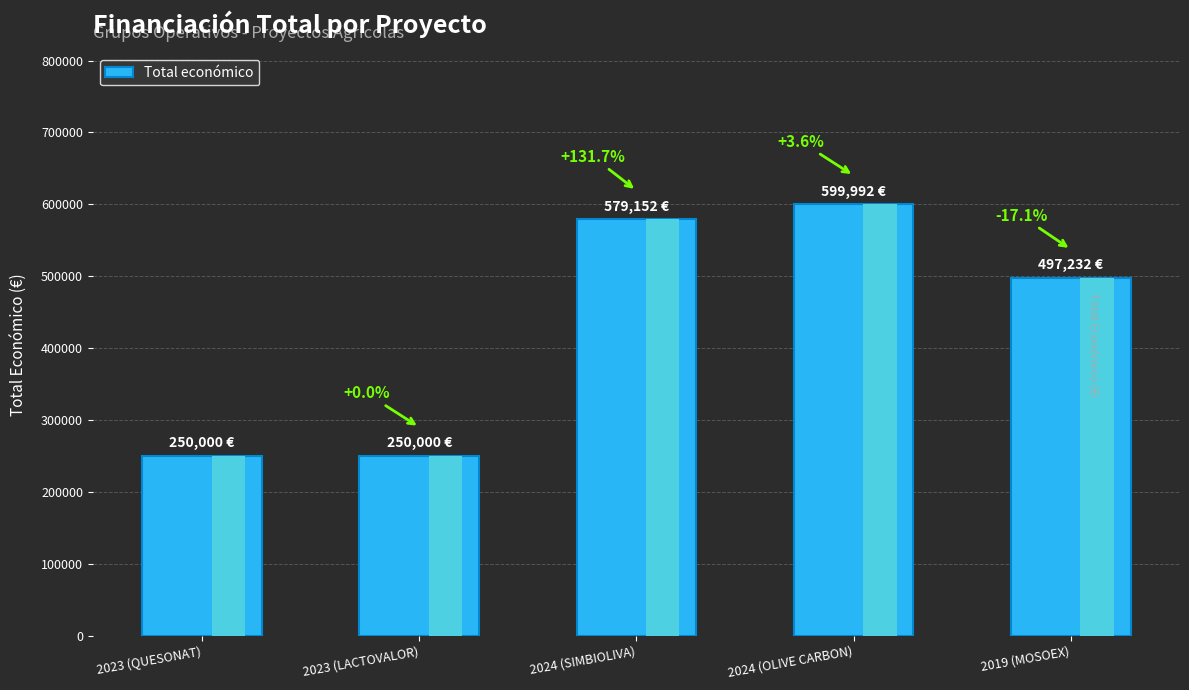

Which category has the lowest value across all series?

2023 (QUESONAT)